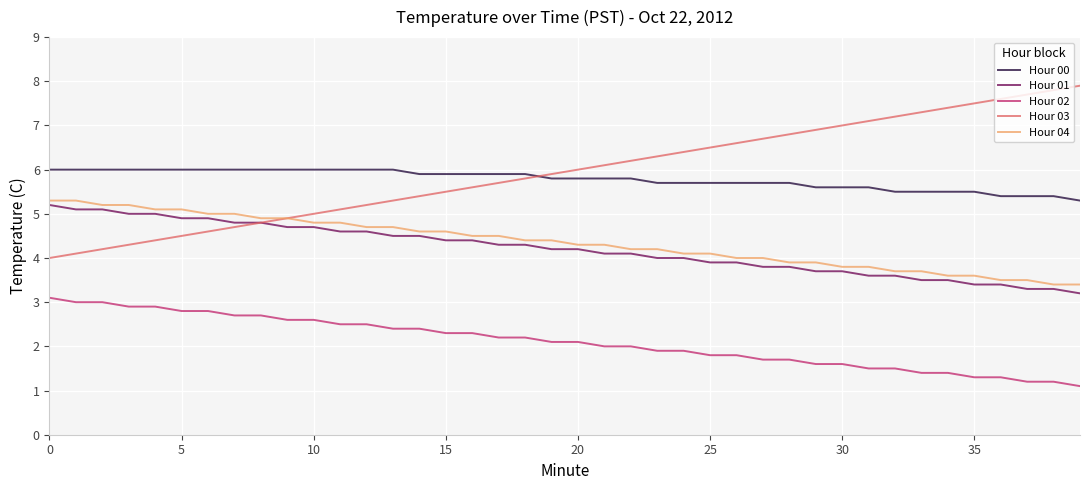

What is the smallest value displayed?

1.1